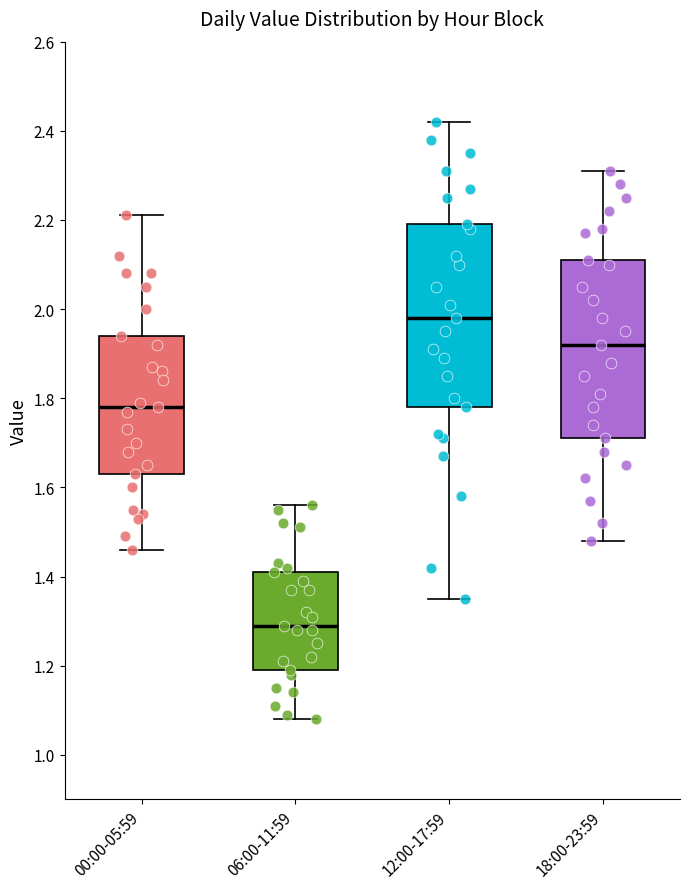

Reading left to right, transcribe this box plot: for each box, give where its median line is, the range the box spans, and where its two whiskers end, as read against the y-axis. The values are not printed on the chart, so give them approximately, as read against the axis.

00:00-05:59: median 1.78, box 1.64 to 1.94, whiskers 1.46 to 2.22
06:00-11:59: median 1.30, box 1.20 to 1.42, whiskers 1.08 to 1.56
12:00-17:59: median 1.98, box 1.78 to 2.20, whiskers 1.36 to 2.42
18:00-23:59: median 1.92, box 1.72 to 2.12, whiskers 1.48 to 2.32